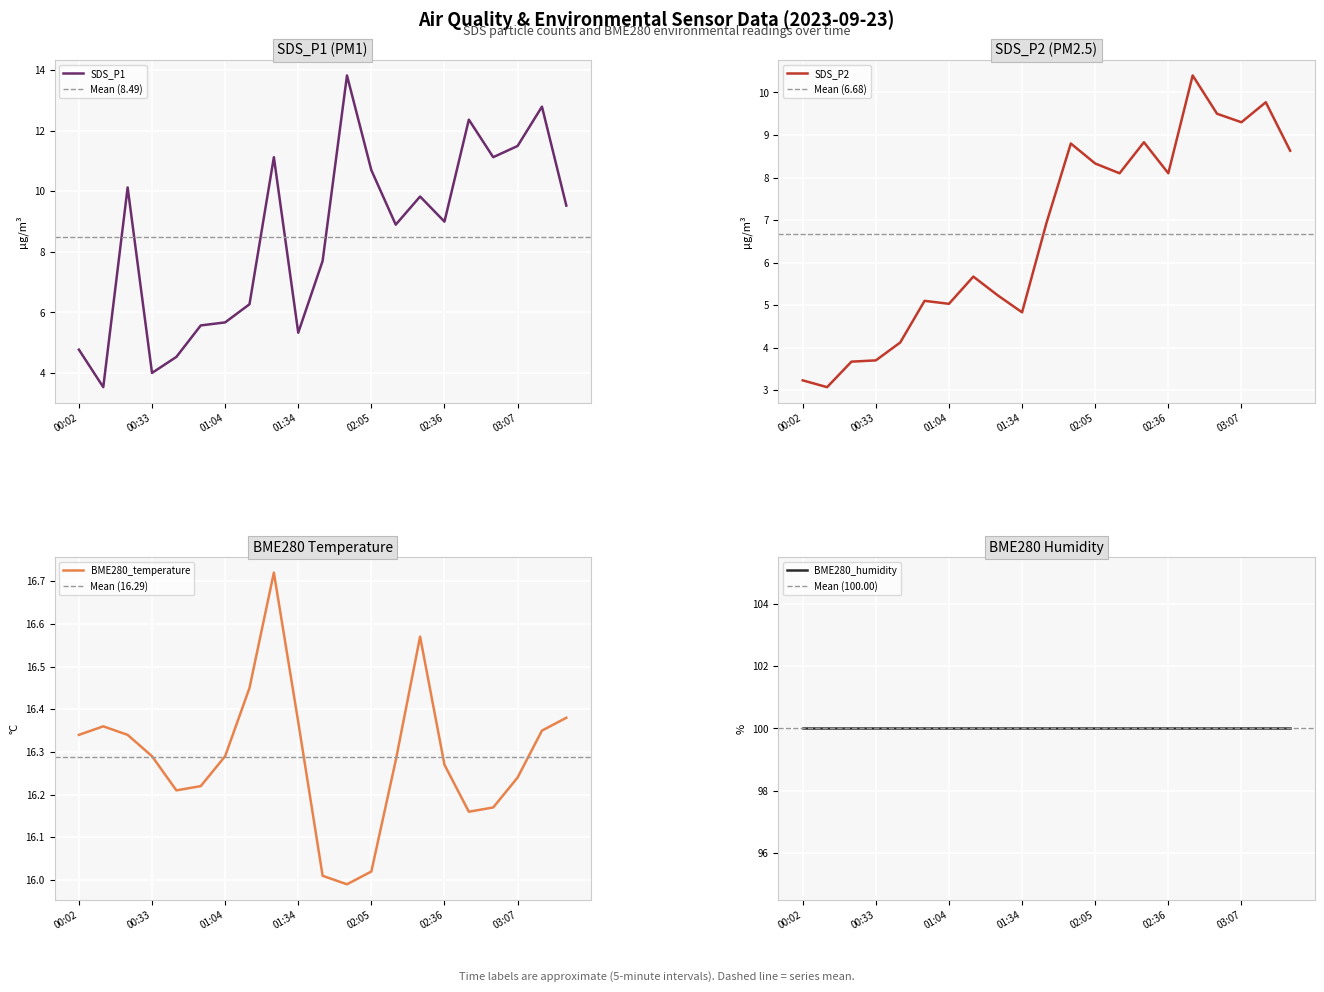

Which label corresponds to the largest value in the chart?

01:24